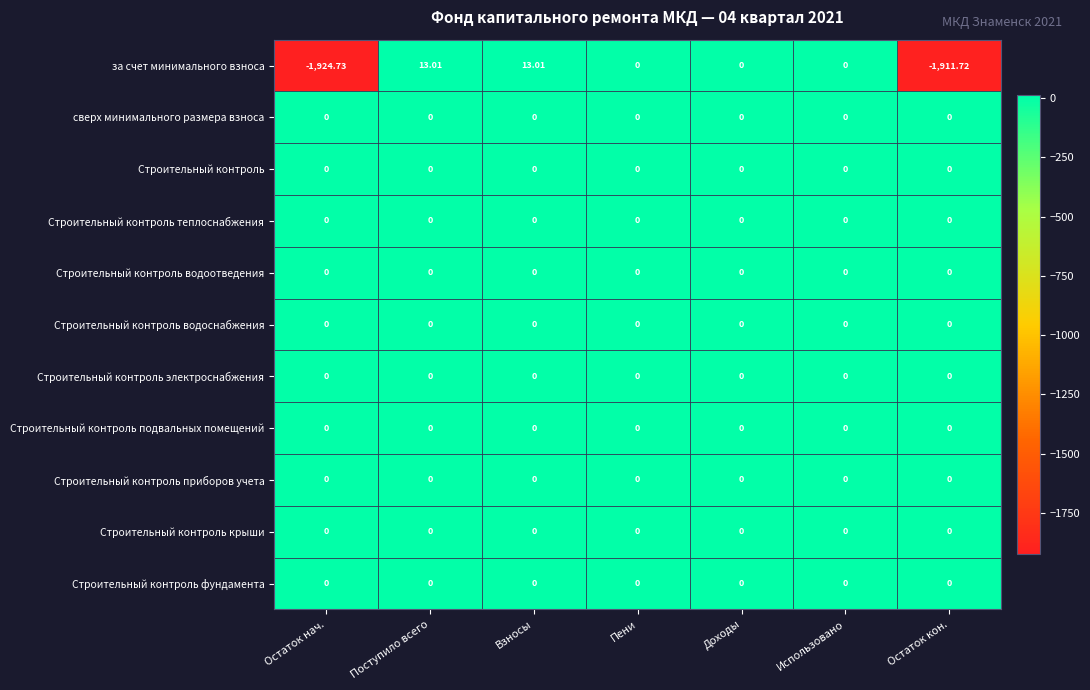

Which series has the largest range (max minus min)?

за счет минимального взноса